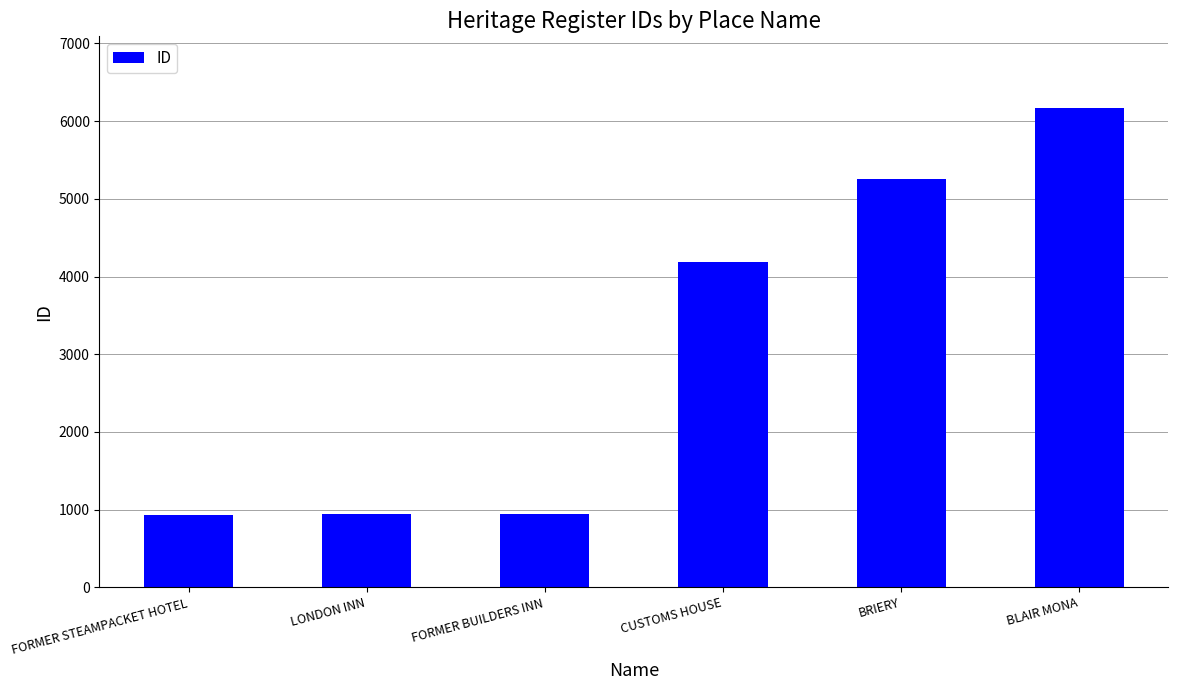

Where is the data nearest to the value 3551?

CUSTOMS HOUSE